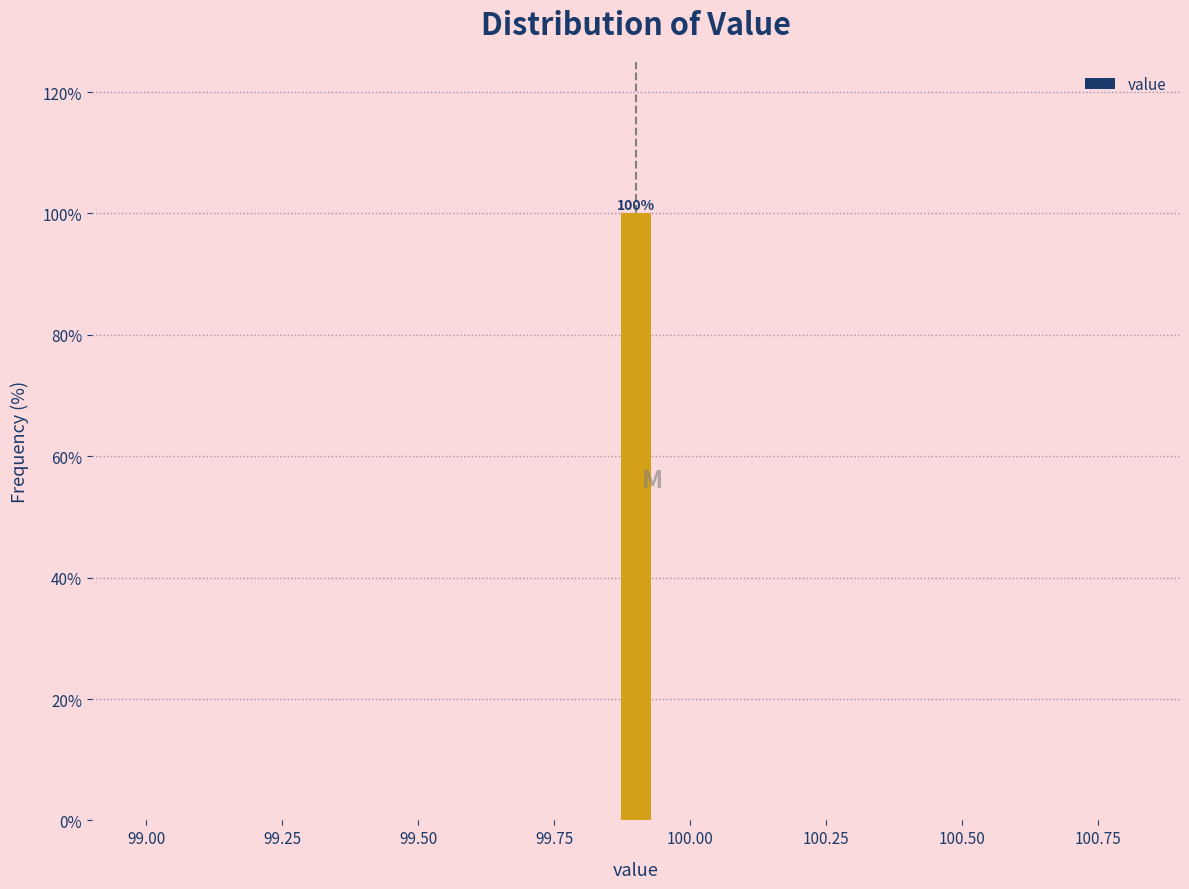

Around what value on the x-axis is the tallest bar? Give the approximate position of its centre, as read against the axis.

99.90